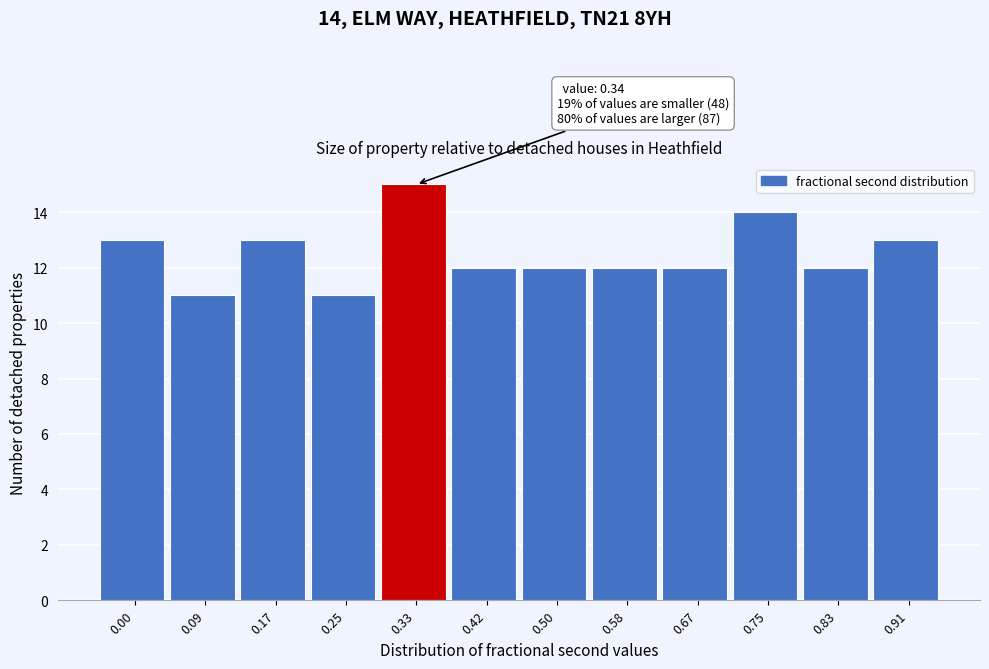

Reading left to right, list all the values displayed in this chart.

0.00=13	0.09=11	0.17=13	0.25=11	0.33=15	0.42=12	0.50=12	0.58=12	0.67=12	0.75=14	0.83=12	0.91=13